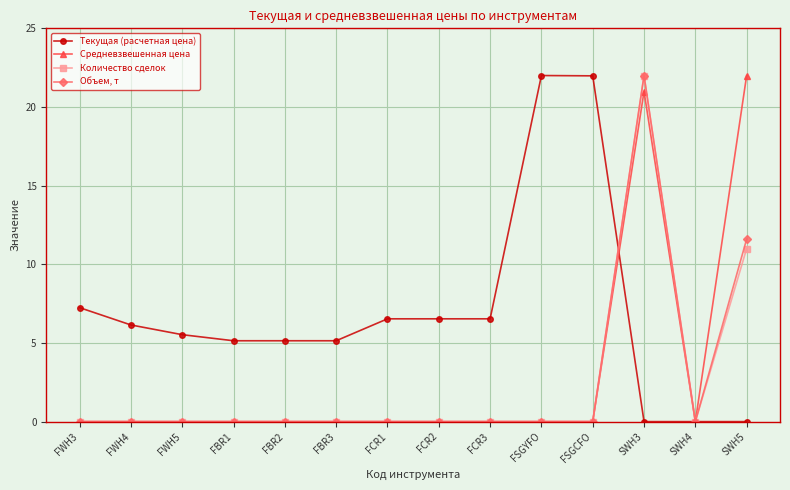

Which series has the largest total across all categories?

Текущая (расчетная цена)